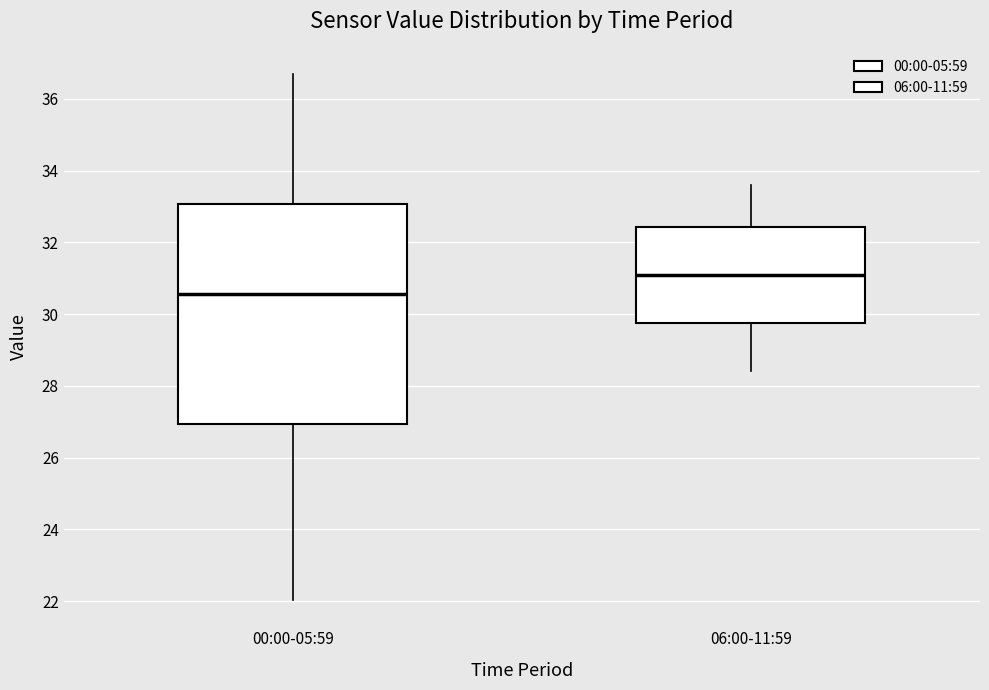

Where is the upper edge of the box for 00:00-05:59 on the y-axis? The values are not printed on the chart, so give them approximately, as read against the axis.

33.0